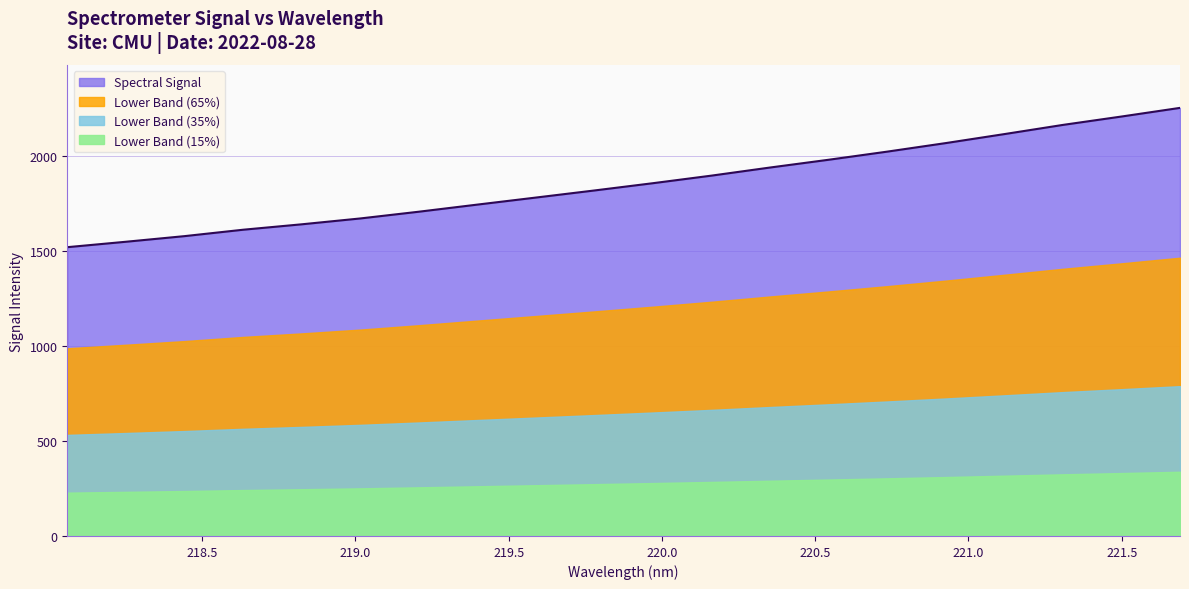

What is the approximate value at 221.1174?

2117.2